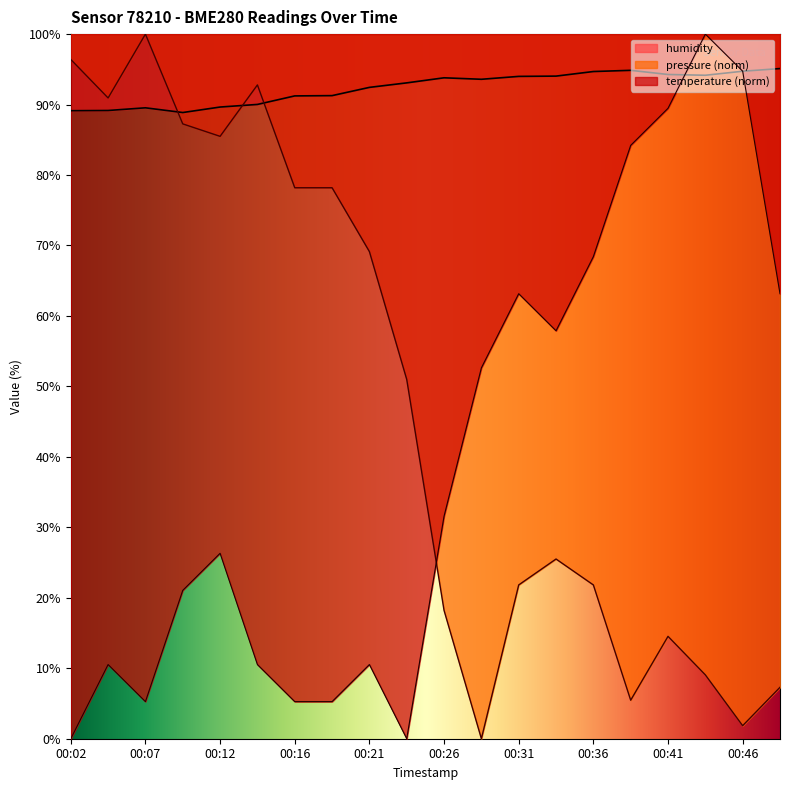

What is the sum of all pressure values?

955.0